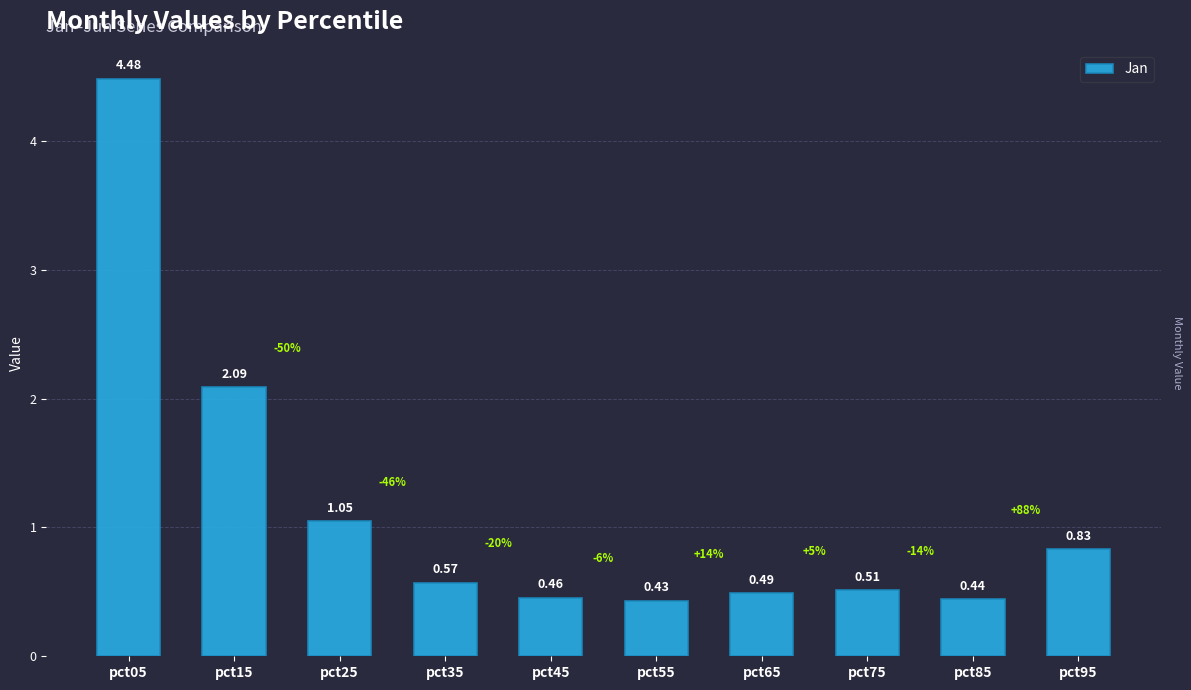

Rank the categories by value from lowest to highest.

pct55, pct85, pct45, pct65, pct75, pct35, pct95, pct25, pct15, pct05